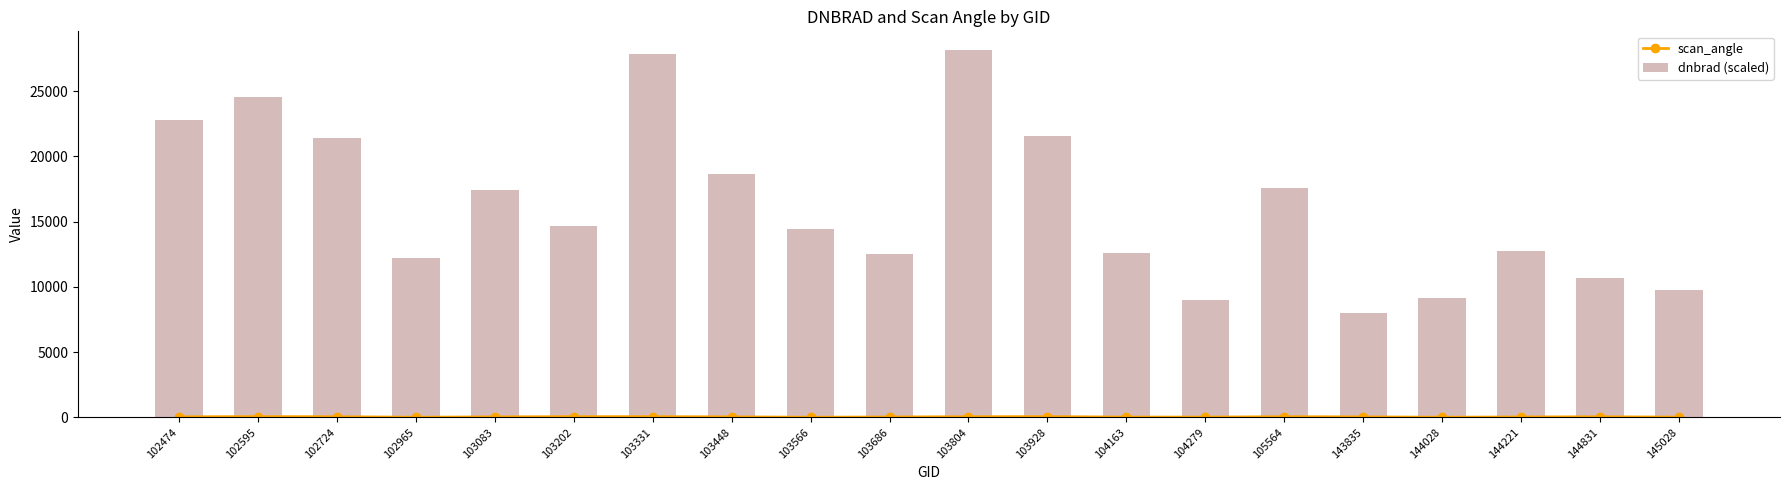

What is the value of the scan_angle bar at the 10th from the left?

25.7